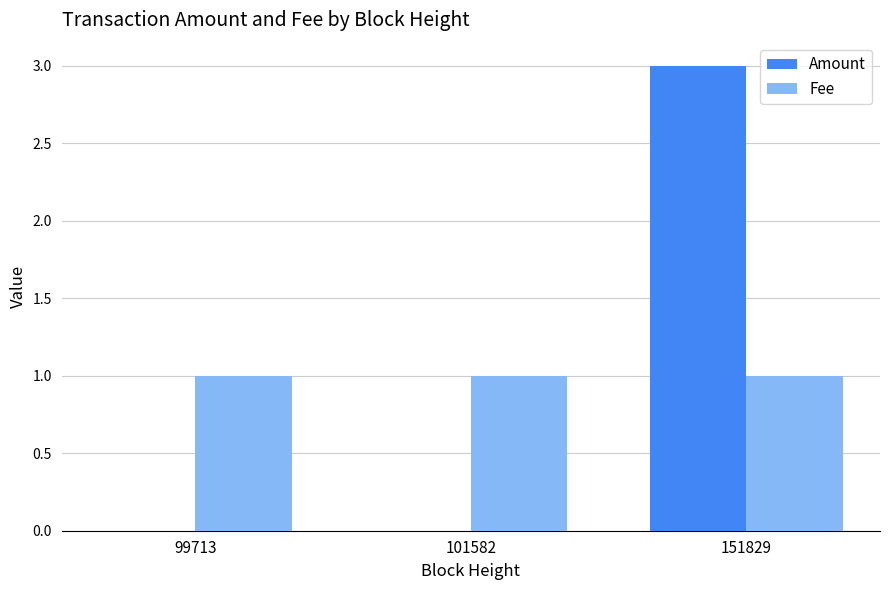

What is the sum of all Amount values?

3